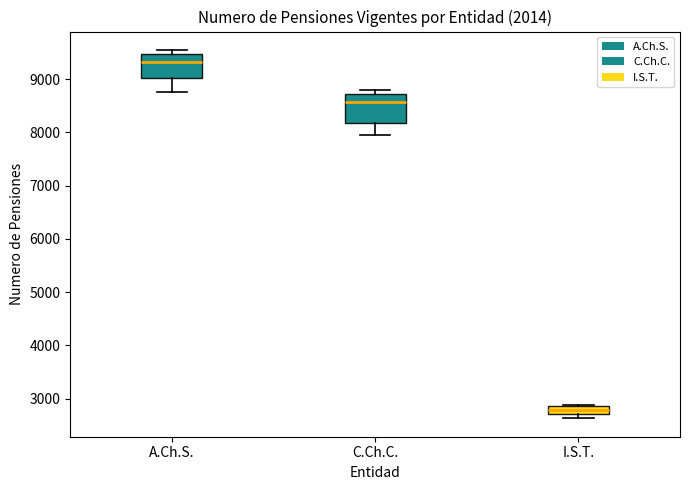

Where is the upper edge of the box for C.Ch.C. on the y-axis? The values are not printed on the chart, so give them approximately, as read against the axis.

8700